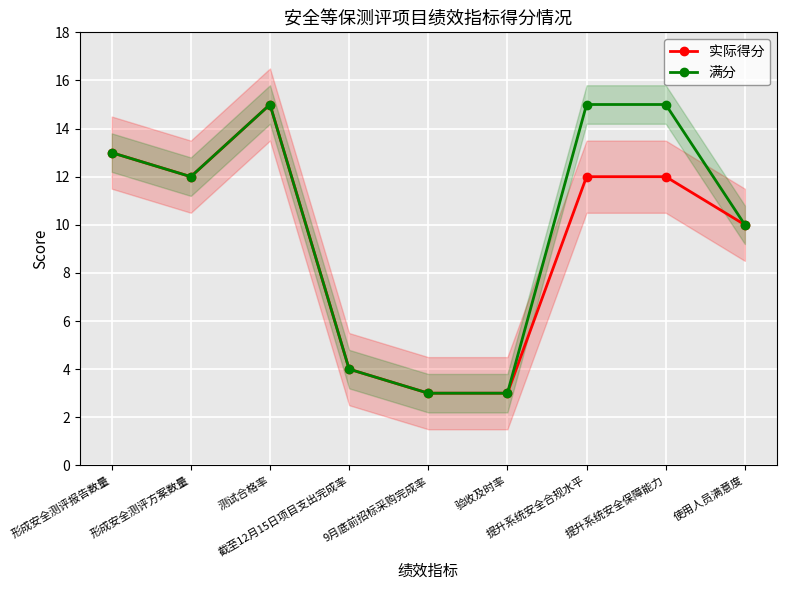

List the series in order of their peak value, lowest first.

实际得分, 满分